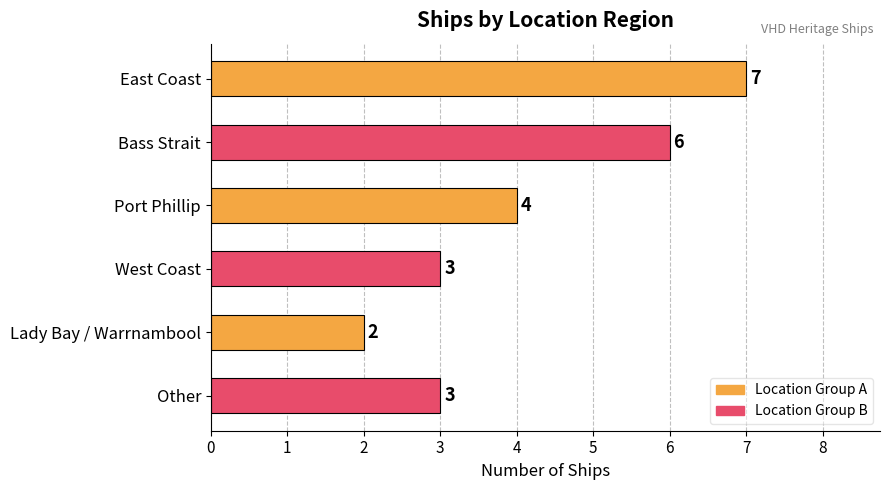

What position from the bottom is Bass Strait?

5